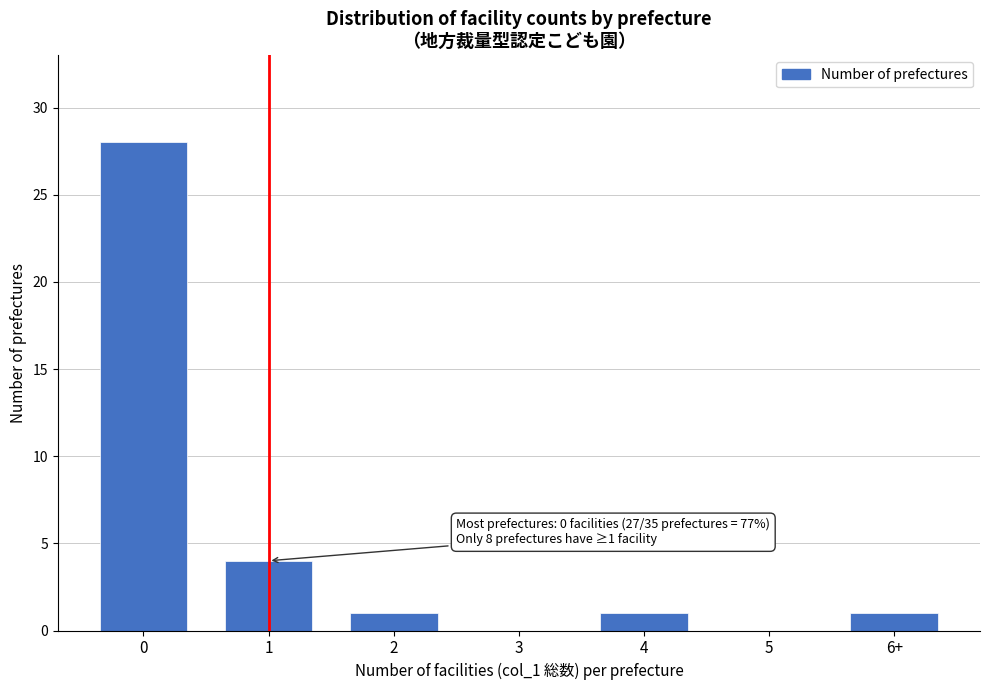

Reading left to right, transcribe all the data shown in this chart.

0=28	1=4	2=1	3=0	4=1	5=0	6+=1